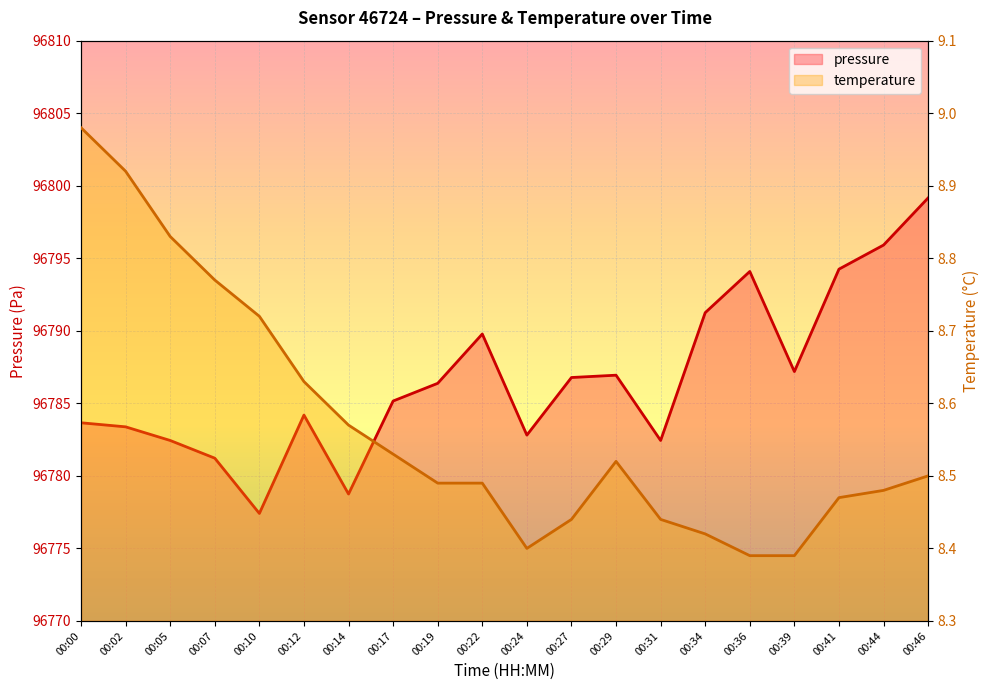

The value of pressure at 00:29 is 96786.9. True or false?

True